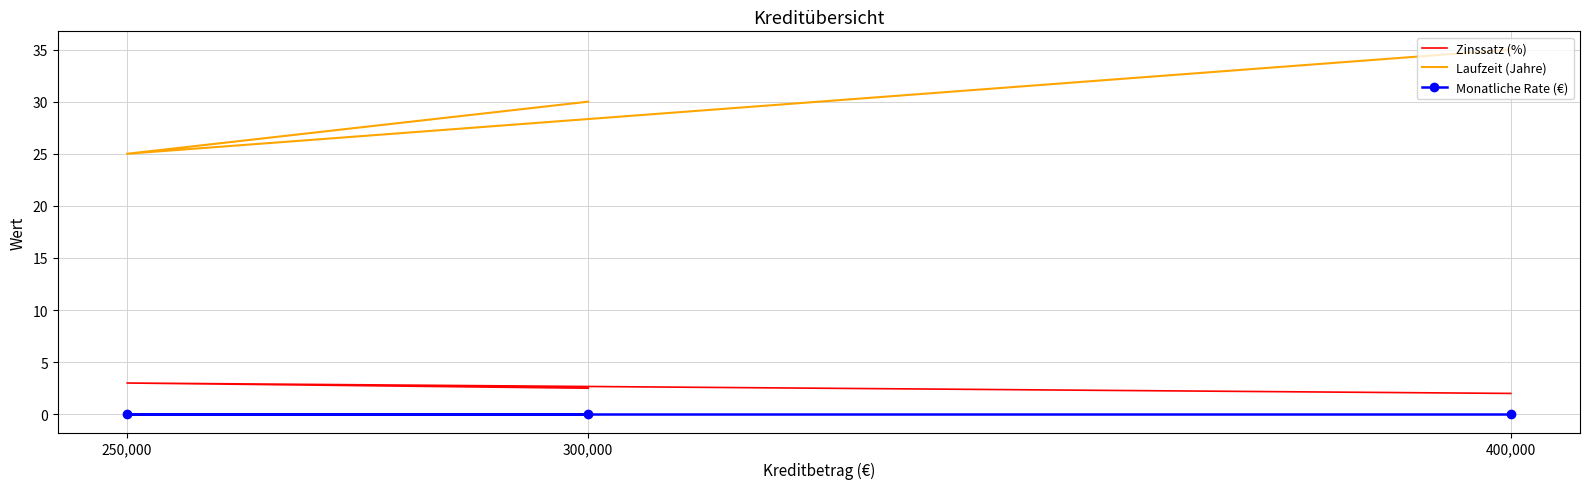

True or false: Laufzeit (Jahre) has a value of 30.0 at 300,000.

True